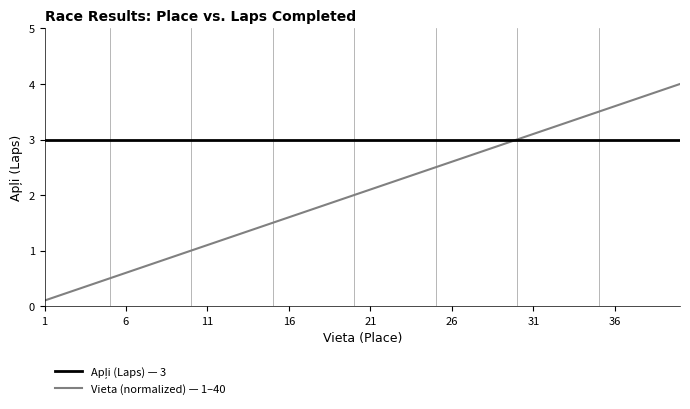

Which series has the largest range (max minus min)?

Vieta (normalized) — 1–40